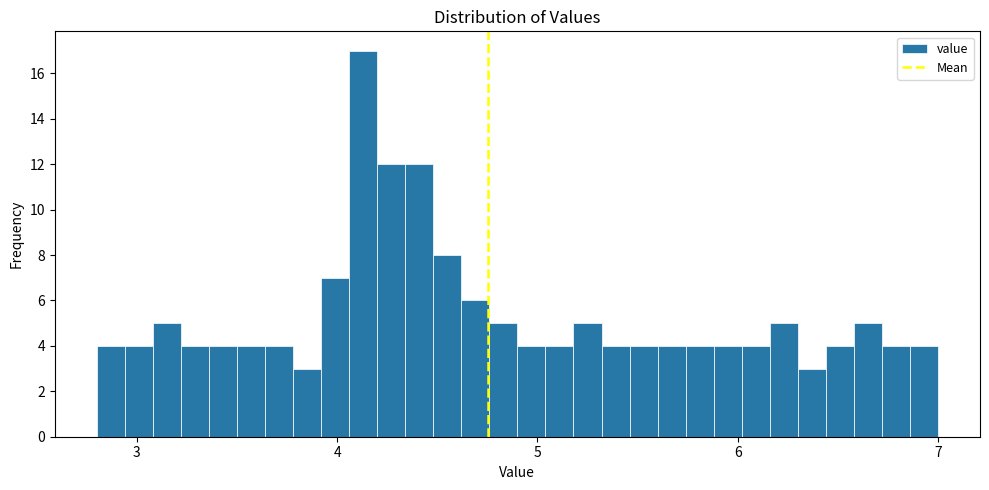

Read against the x-axis, roughly where is the centre of the tallest bar?

4.1